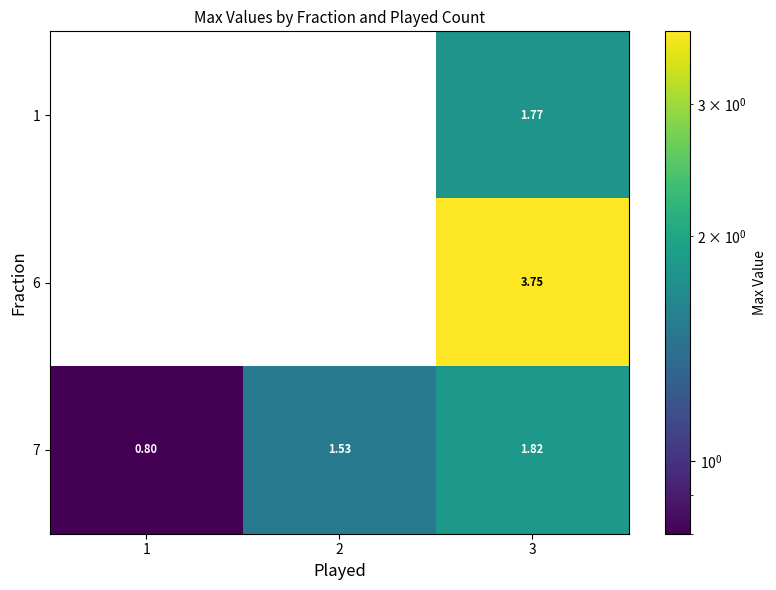

At which label does 7 reach its peak?

3